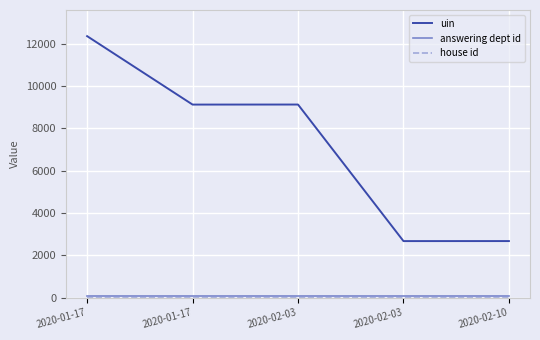

Is the value of house id at 2020-01-17 greater than the value of uin at 2020-02-03?

No